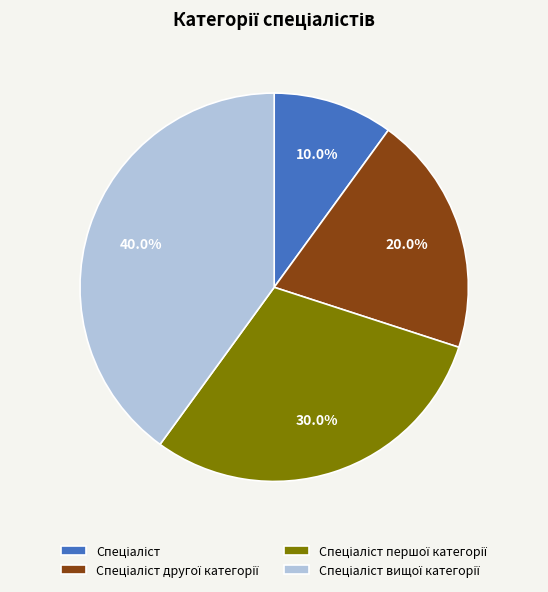

To the nearest percent, what is the difference between the largest and smallest slice percentages?

30%